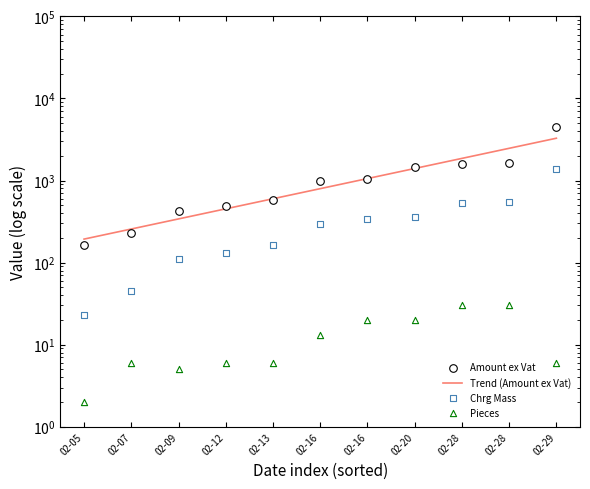

What are all the series names shown in the legend?

Trend (Amount ex Vat), Amount ex Vat, Chrg Mass, Pieces